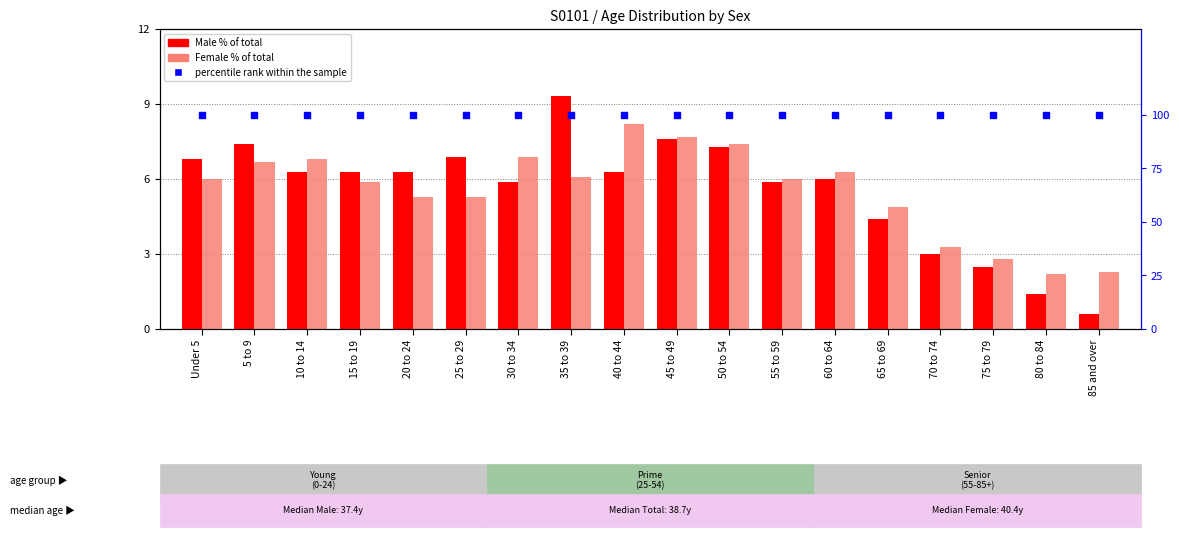

What is the total value across all series at 65 to 69?

109.3